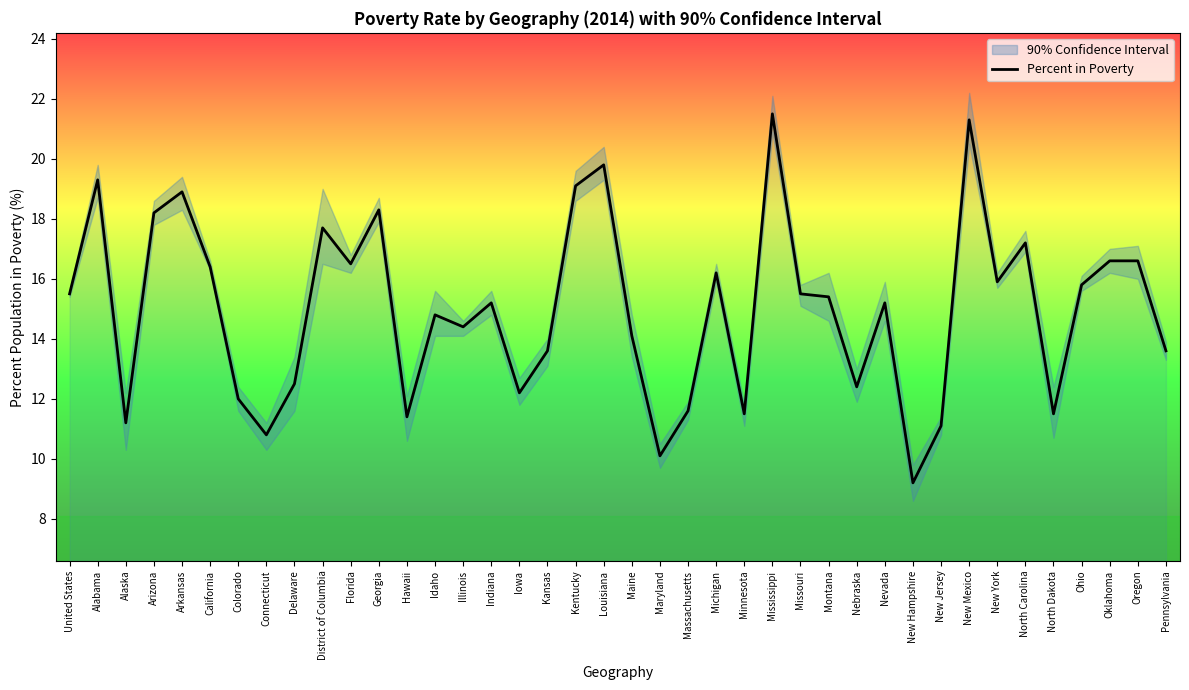

What is the value of the 17th point from the left?

12.2